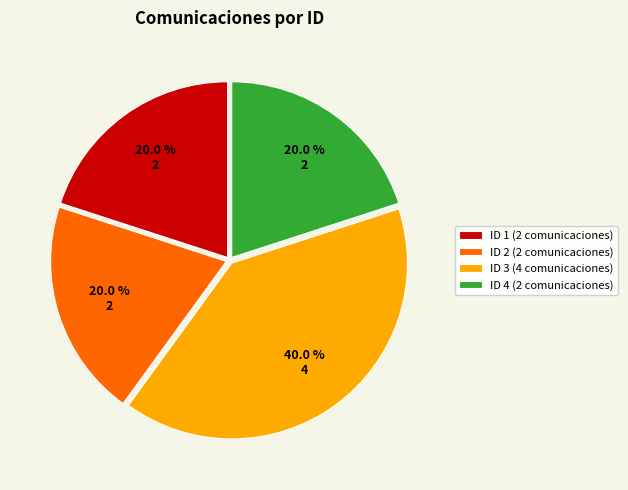

What percentage do ID 3 and ID 2 together represent?

60.0%